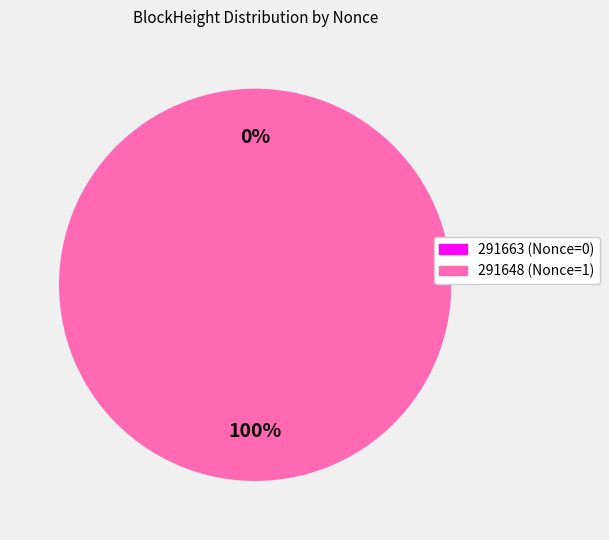

What is the largest slice in the pie chart?

291648